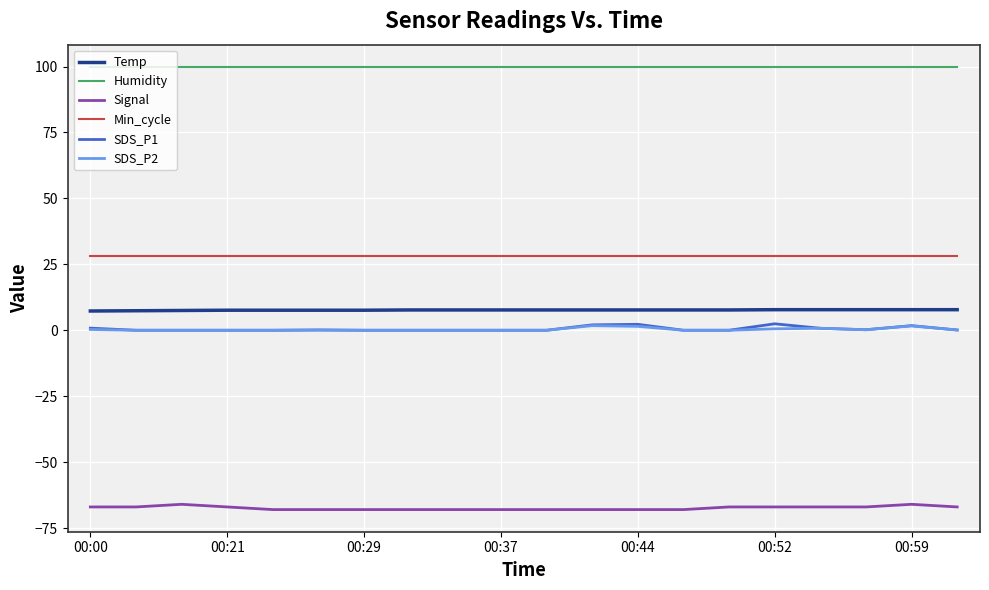

Which series has the largest total across all categories?

Humidity